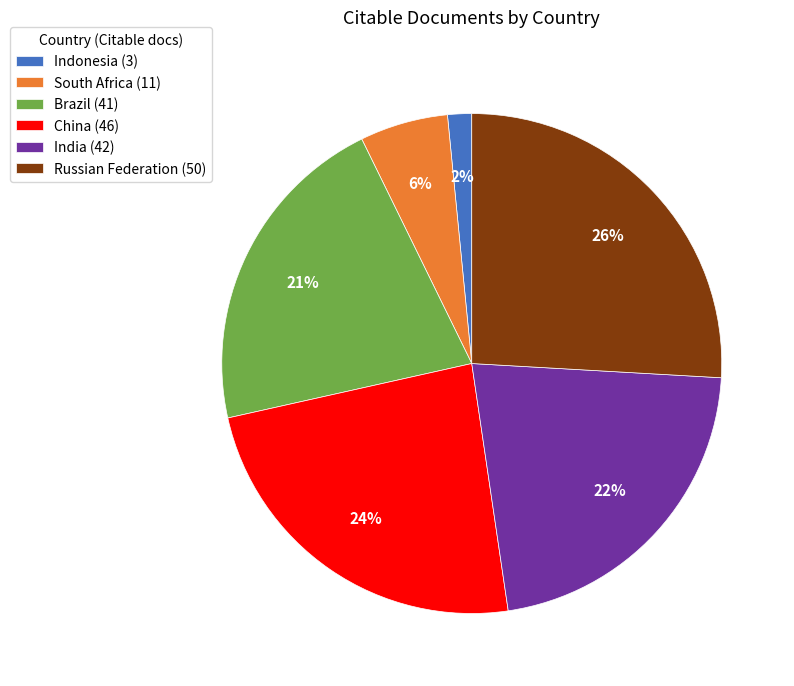

To the nearest percent, what is the average slice percentage?

17%